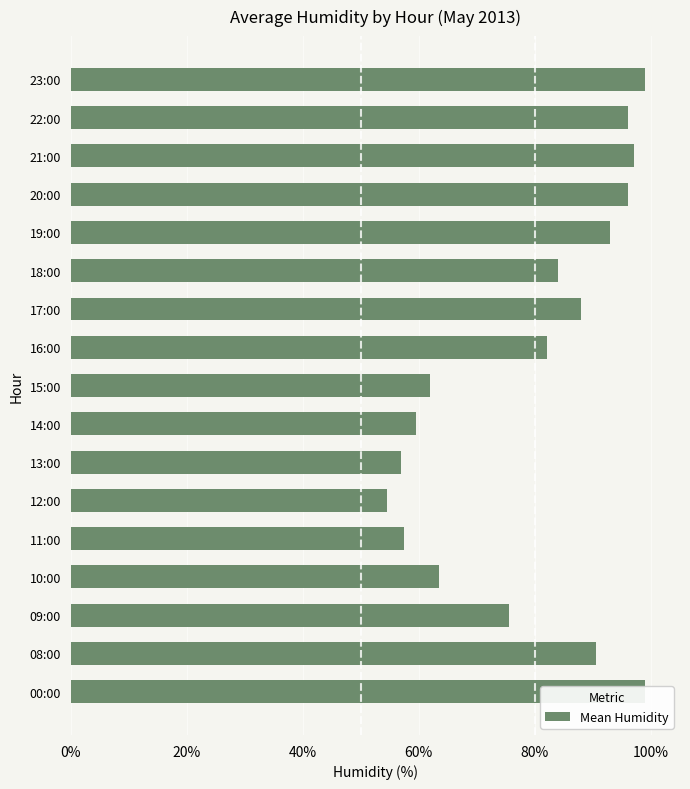

What is the sum of all values?

1354.0